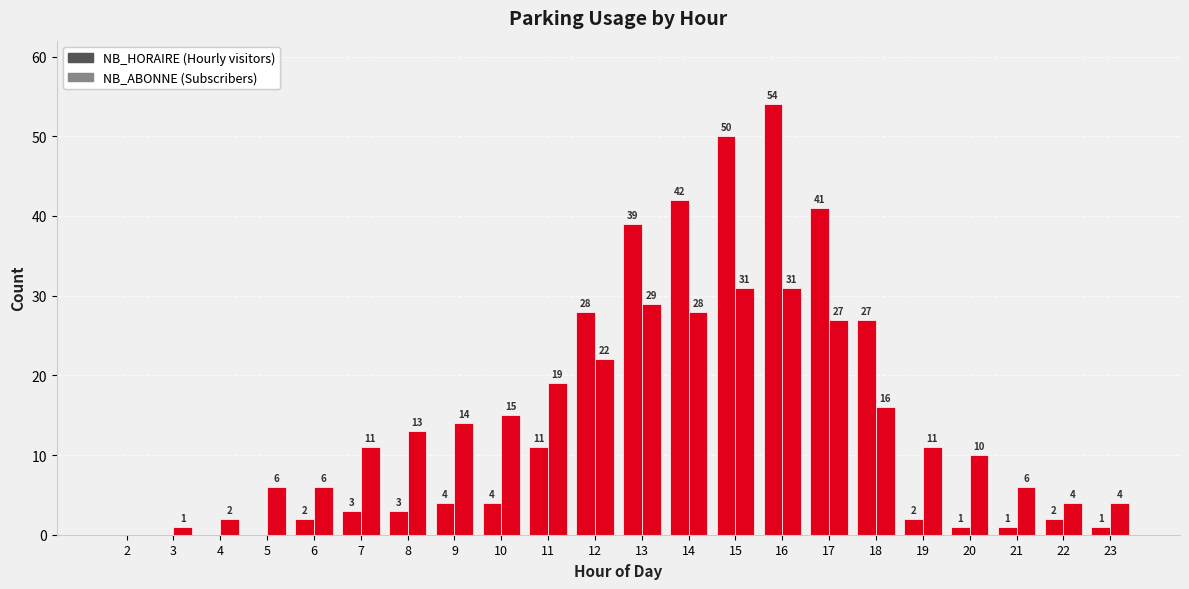

Which category has the lowest value across all series?

2